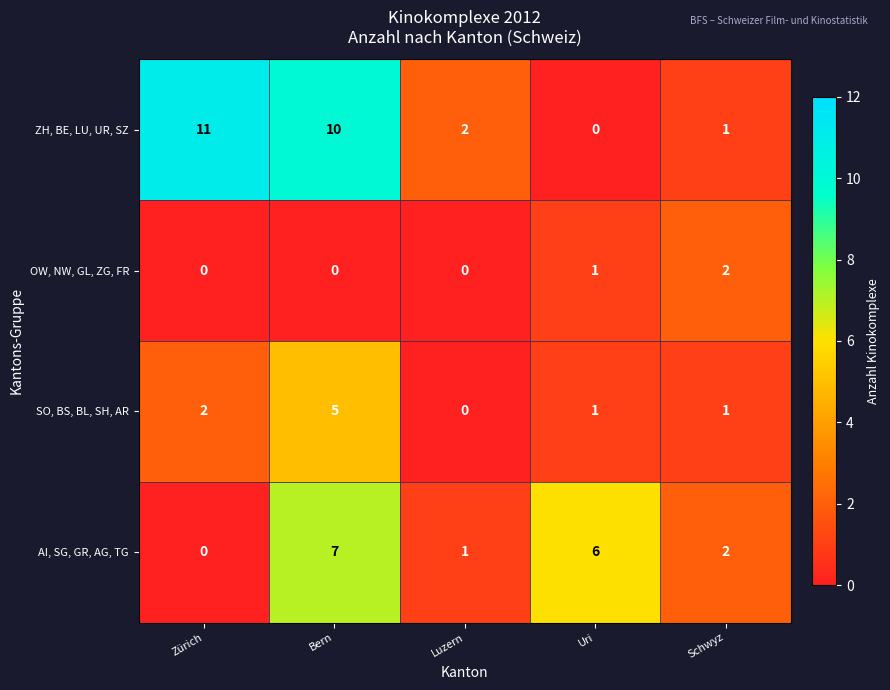

What is the difference between the second highest and minimum values in the AI, SG, GR, AG, TG series?

6